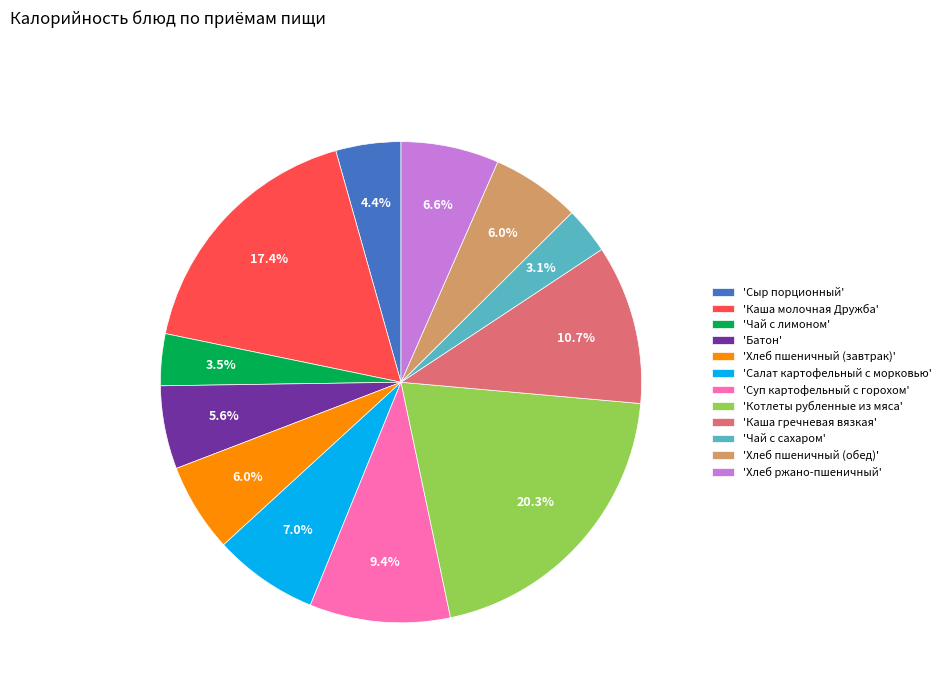

Between 'Каша гречневая вязкая' and 'Чай с лимоном', which is larger?

'Каша гречневая вязкая'